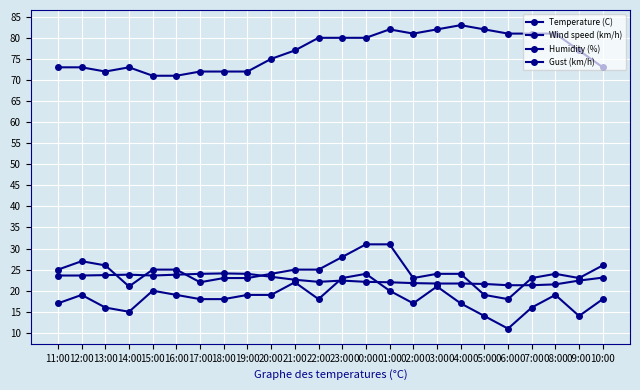

How many lines are shown in the chart?

4